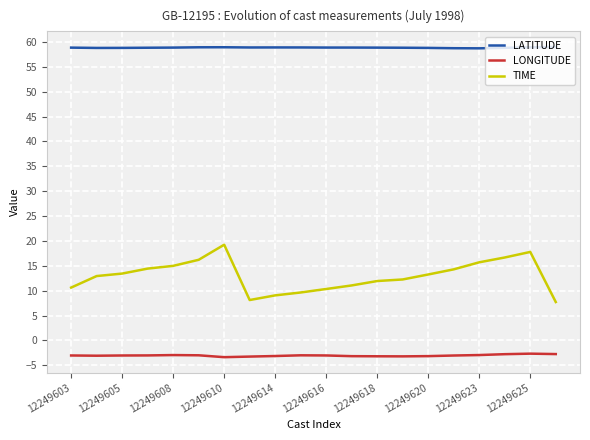

What are all the series names shown in the legend?

LATITUDE, LONGITUDE, TIME